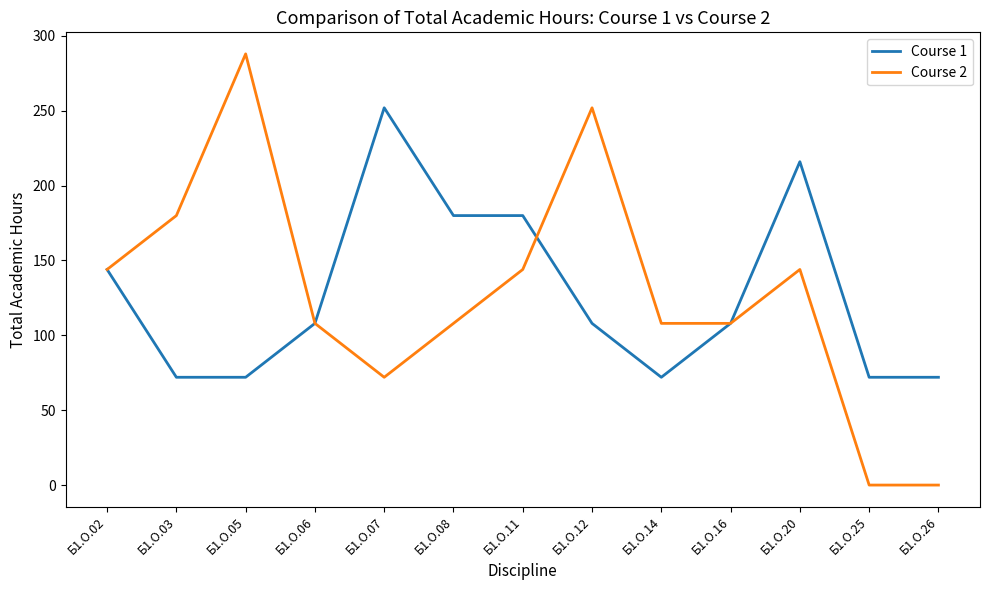

What is the total value across all series at Б1.О.25?

72